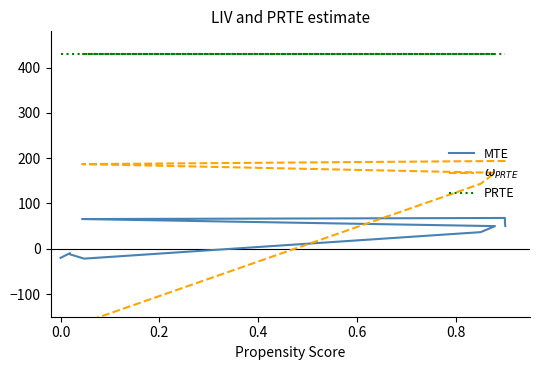

What is the maximum value shown in the chart?

430.0